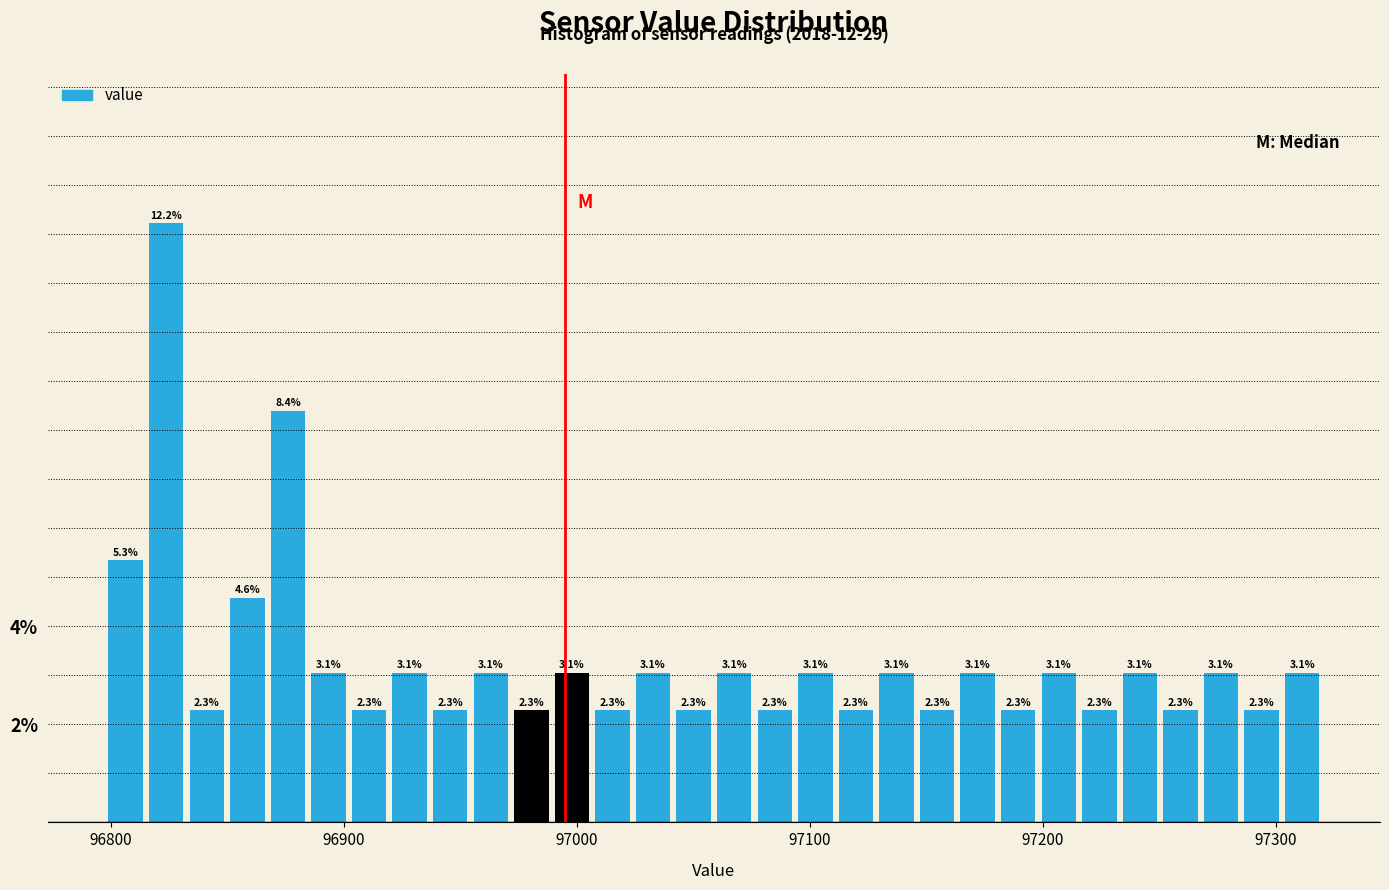

Around what value on the x-axis is the tallest bar? Give the approximate position of its centre, as read against the axis.

96820